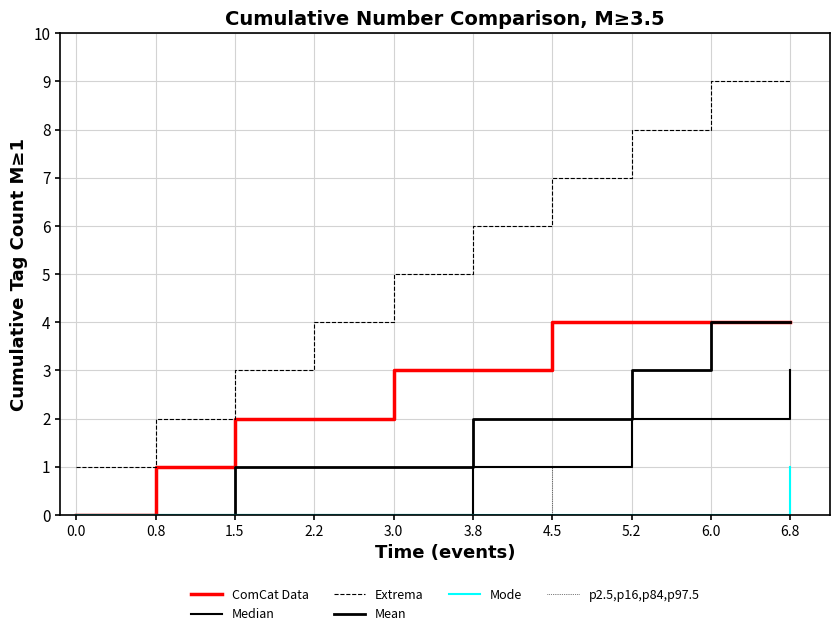

Reading left to right, extract all data points from this chart.

ComCat Data: 0.0=0	0.8=1	1.5=2	2.2=2	3.0=3	3.8=3	4.5=4	5.2=4	6.0=4	6.8=4
Median: 0.0=0	0.8=0	1.5=0	2.2=0	3.0=0	3.8=1	4.5=1	5.2=2	6.0=2	6.8=3
Extrema: 0.0=1	0.8=2	1.5=3	2.2=4	3.0=5	3.8=6	4.5=7	5.2=8	6.0=9	6.8=9
Mean: 0.0=0	0.8=0	1.5=1	2.2=1	3.0=1	3.8=2	4.5=2	5.2=3	6.0=4	6.8=4
Mode: 0.0=0	0.8=0	1.5=0	2.2=0	3.0=0	3.8=0	4.5=0	5.2=0	6.0=0	6.8=1
p2.5,p16,p84,p97.5: 0.0=0	0.8=0	1.5=0	2.2=0	3.0=0	3.8=0	4.5=1	5.2=2	6.0=2	6.8=2